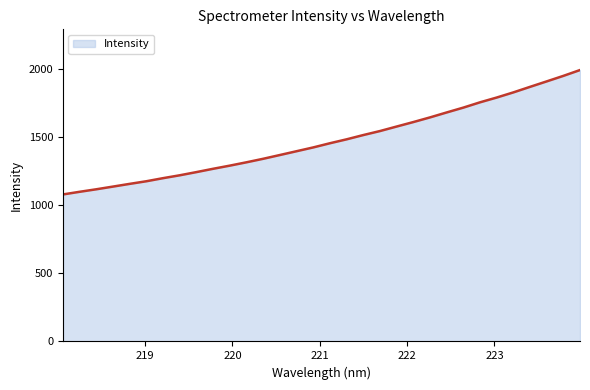

What is the maximum value shown in the chart?

1994.2